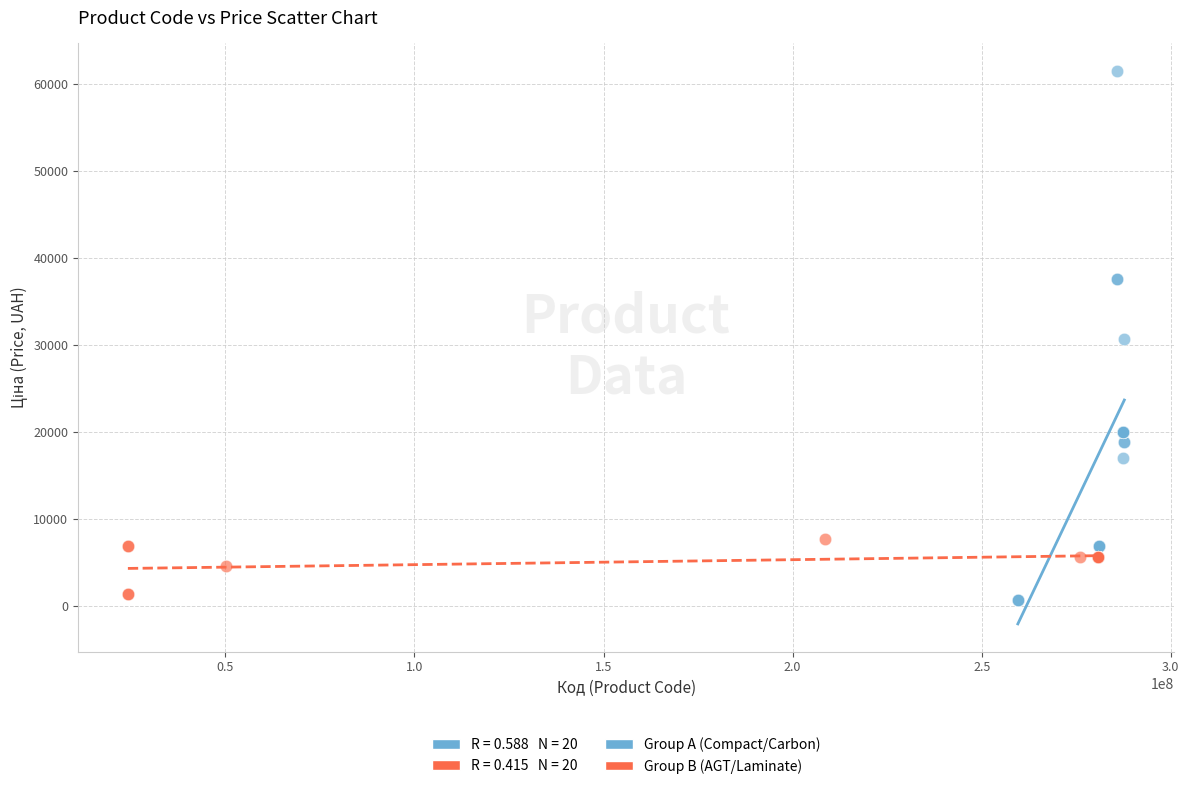

Which series has the largest Y range (max minus min)?

Group A (Compact/Carbon)